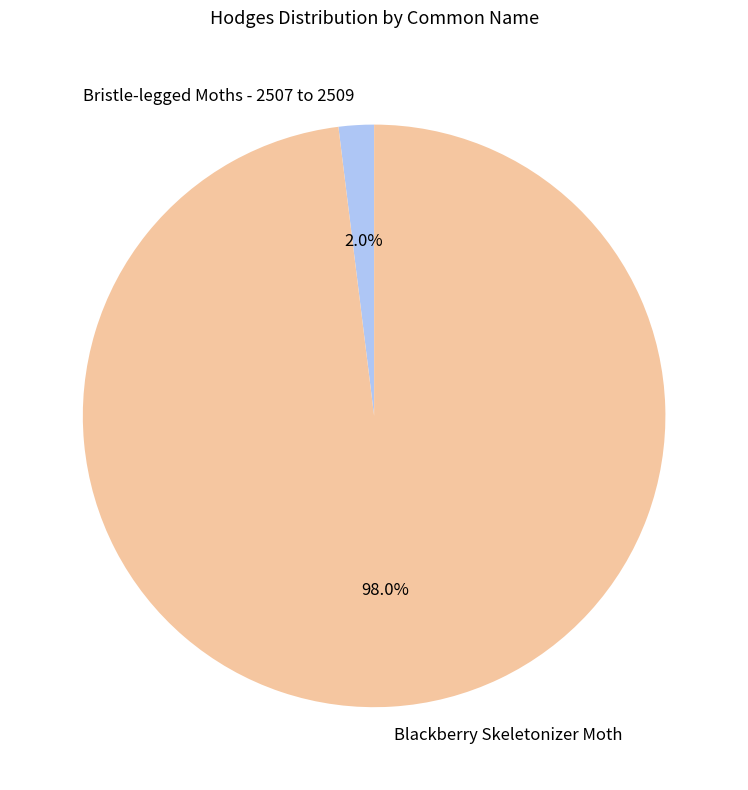

True or false: Bristle-legged Moths - 2507 to 2509 accounts for 7% of the total.

False